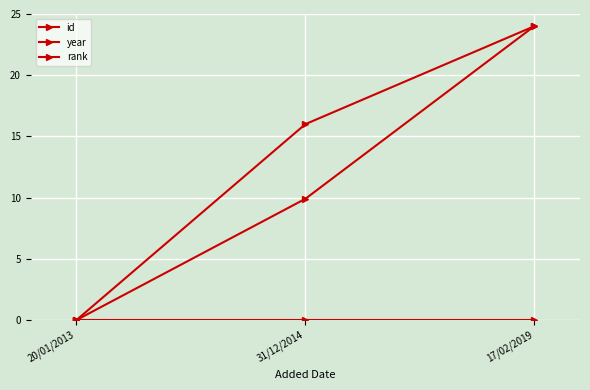

What is the maximum value shown in the chart?

24.0